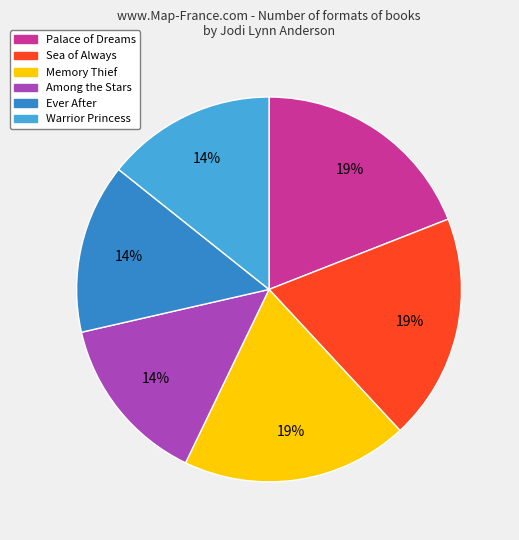

Is there a majority slice in this chart?

No